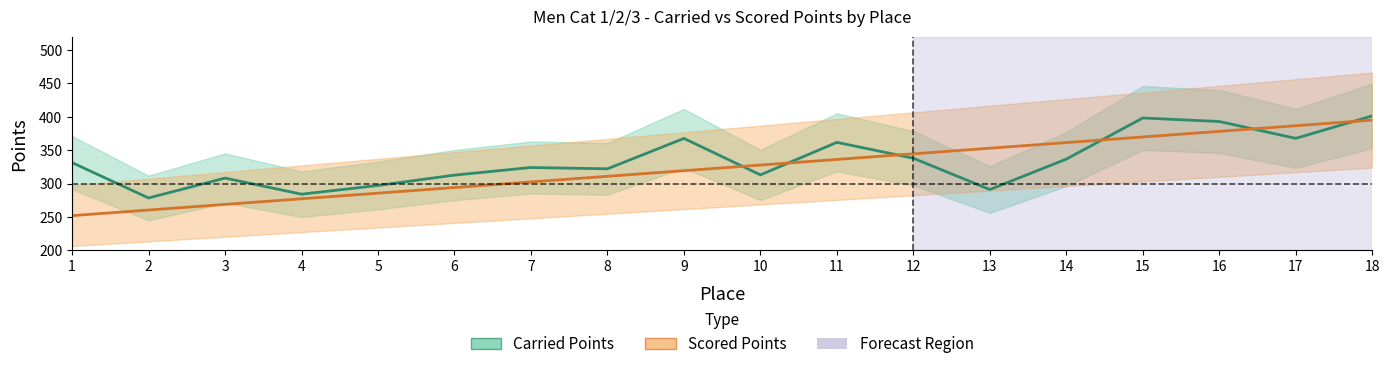

What is the approximate value of Carried Points at 10?

313.1